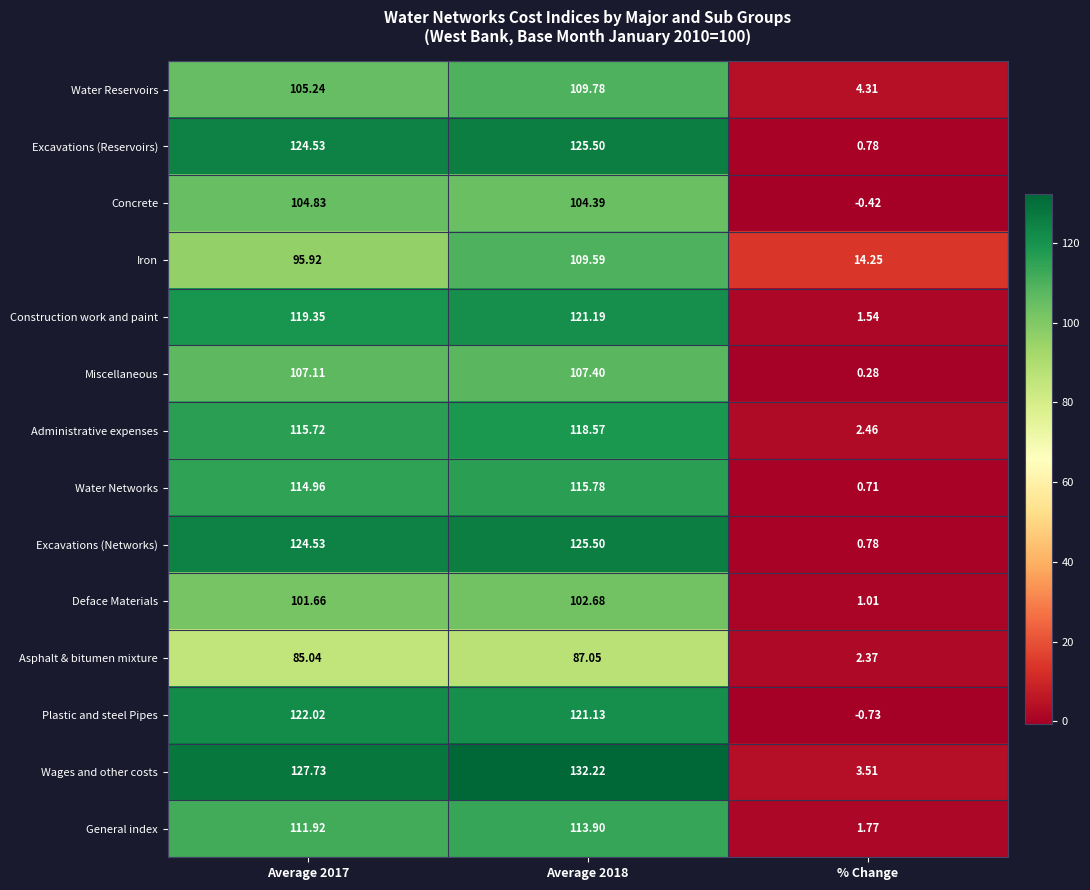

Which series changed the most between Average 2017 and % Change?

Wages and other costs